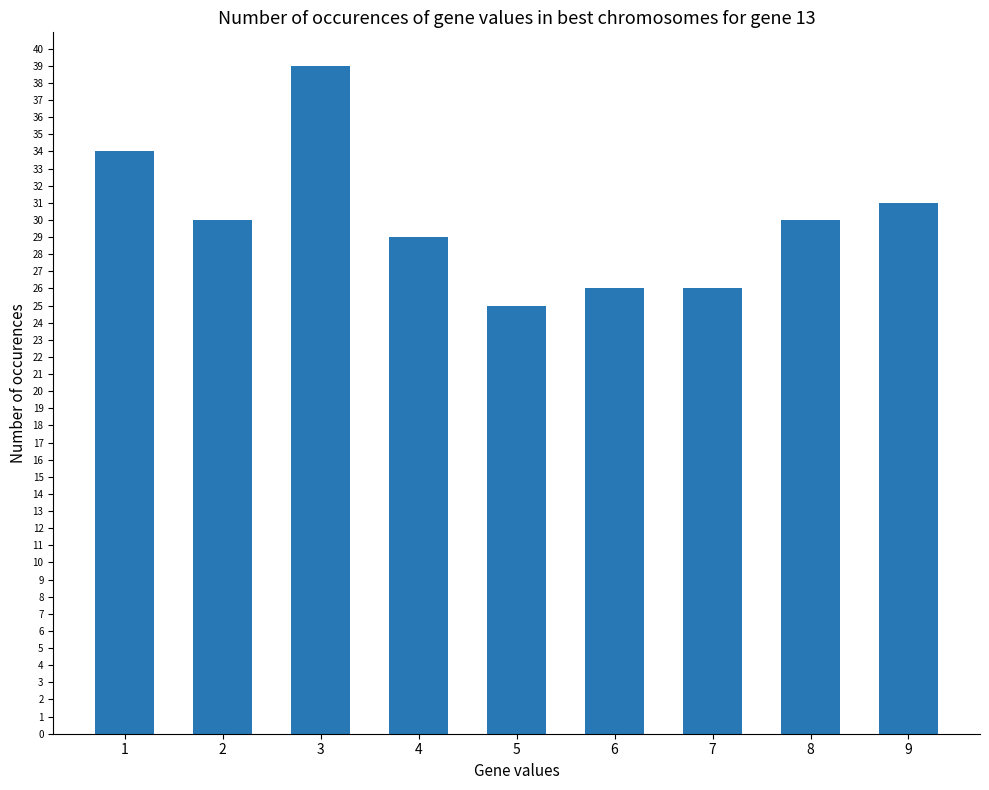

How many data points are less than 30?

4